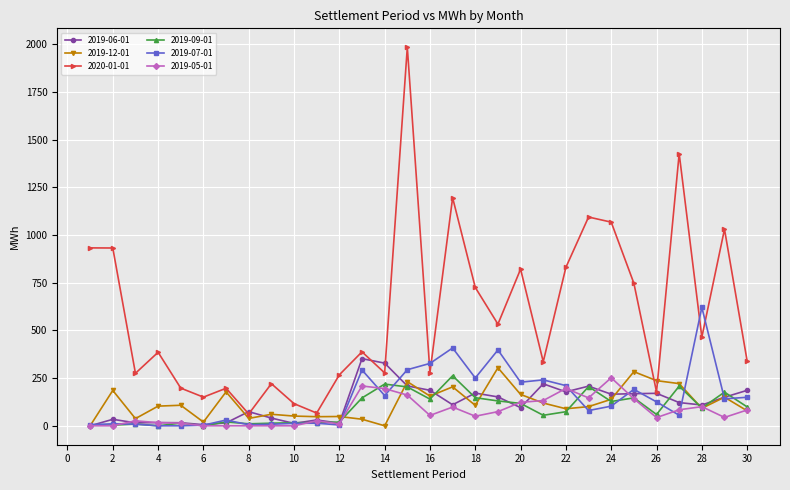

What are all the series names shown in the legend?

2019-06-01, 2019-12-01, 2020-01-01, 2019-09-01, 2019-07-01, 2019-05-01